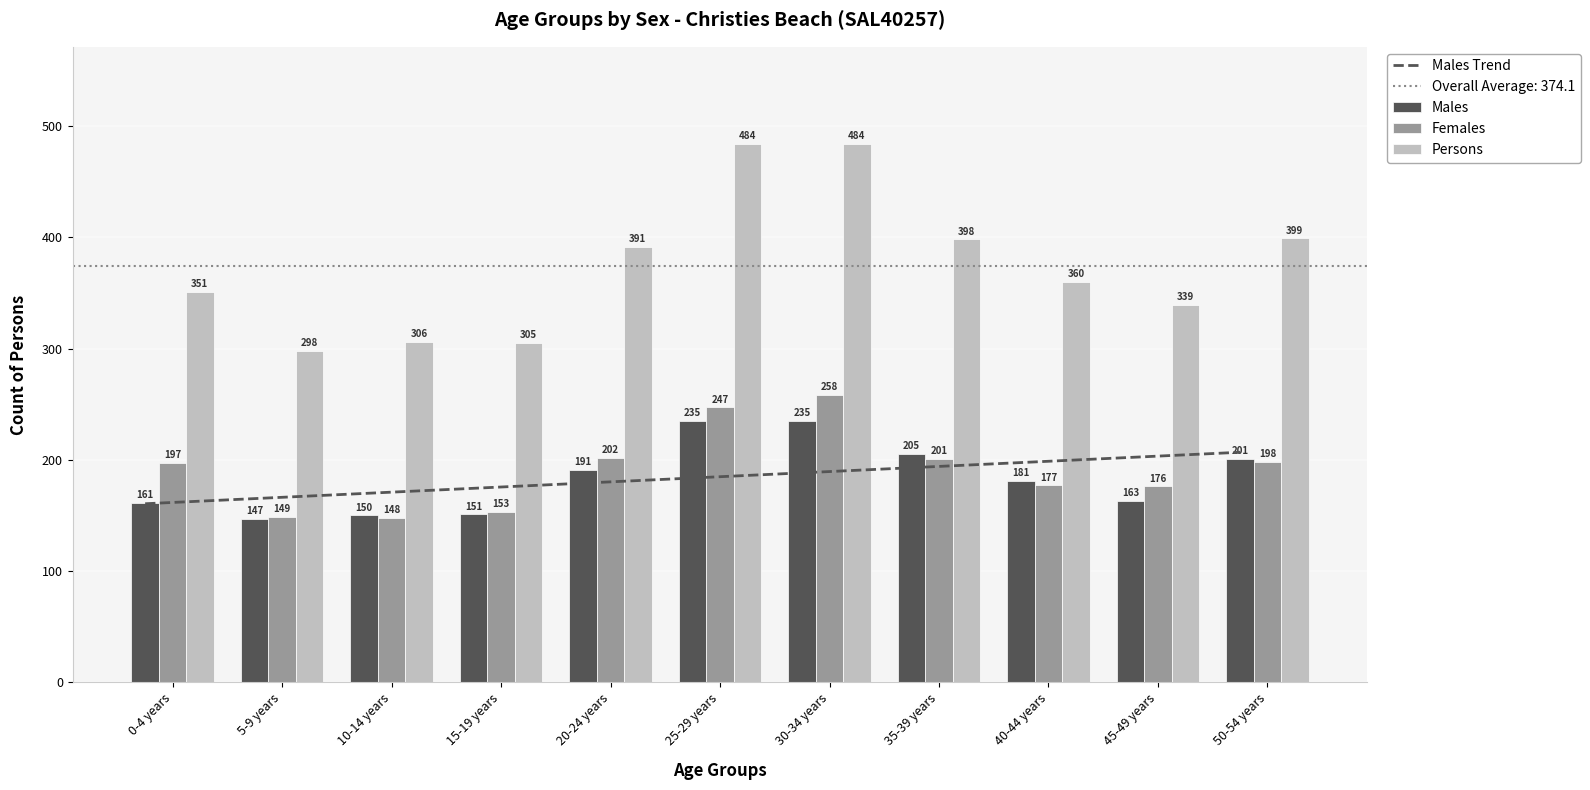

What is the difference between the maximum and minimum values in the Females series?

110